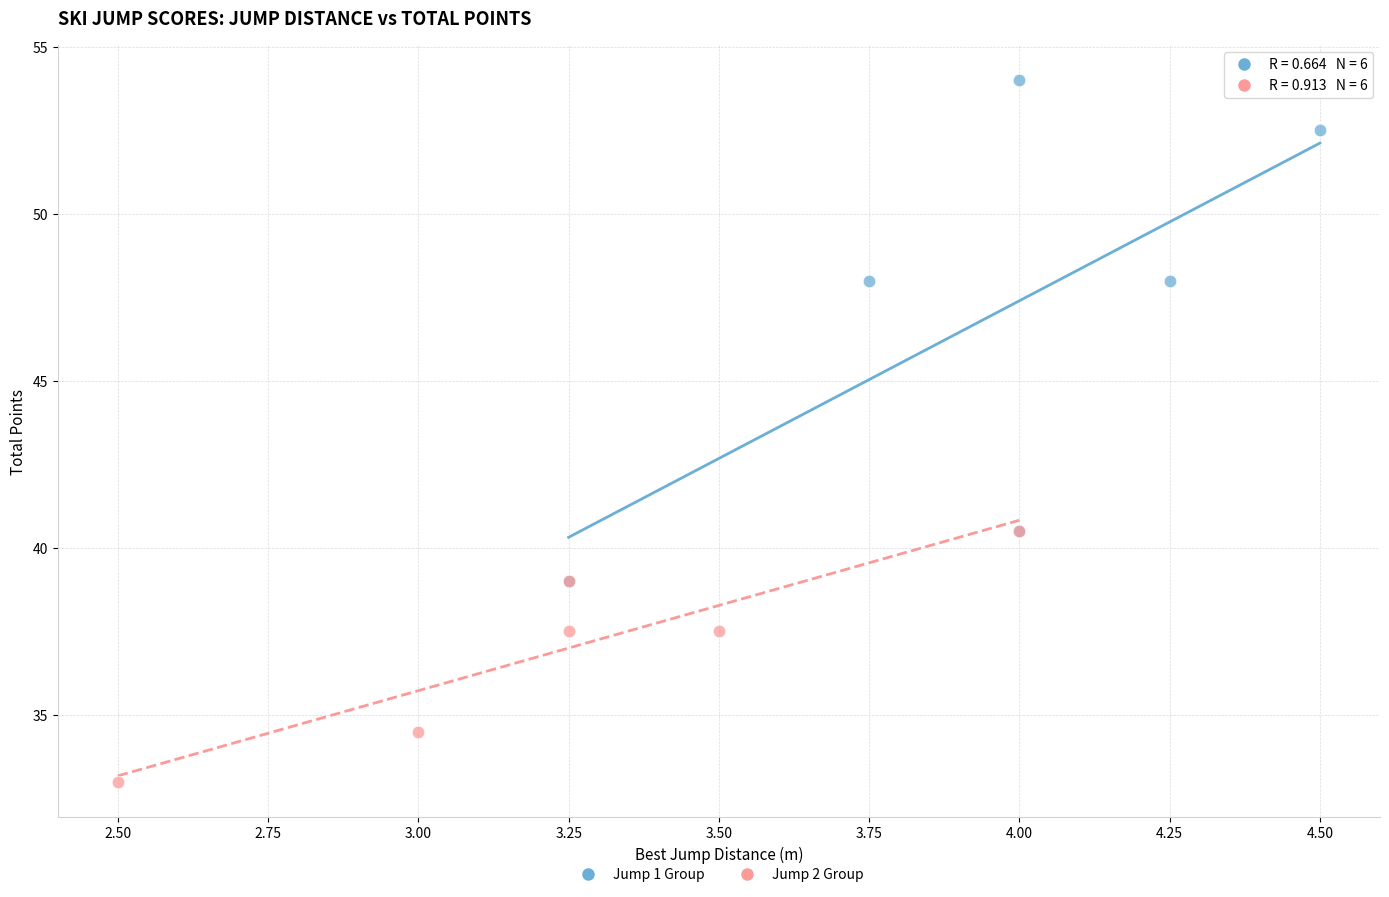

Which series reaches the minimum Y coordinate?

Jump 2 Group